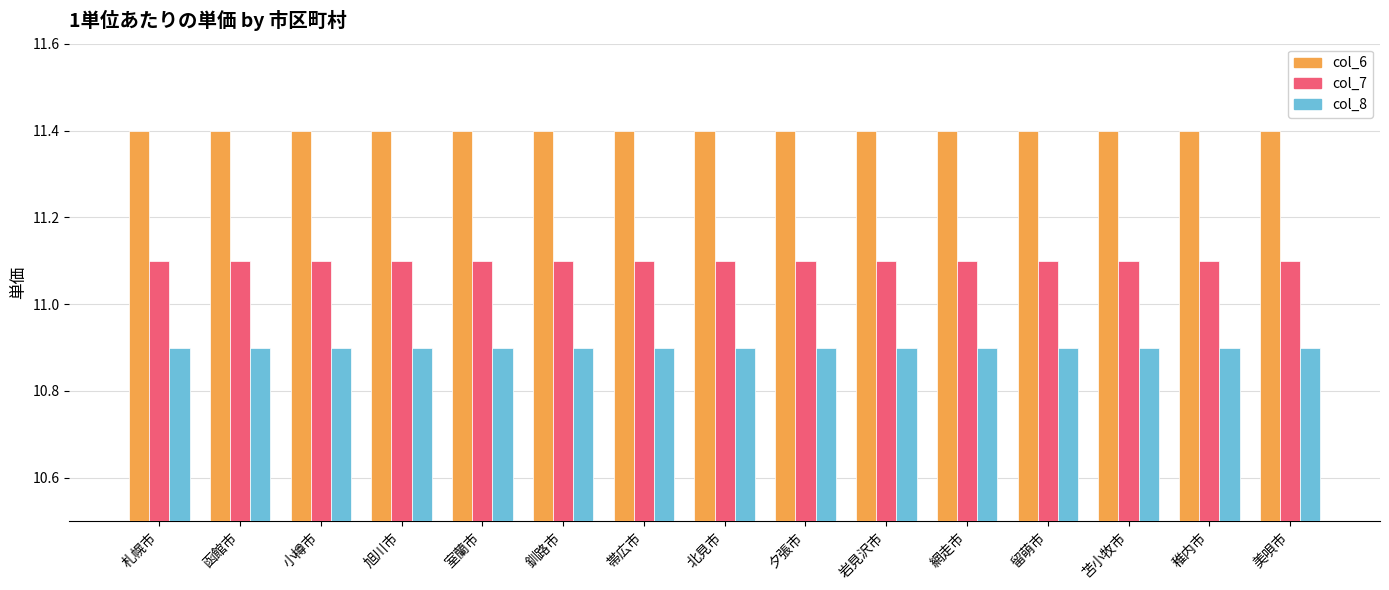

Reading left to right, transcribe all the data shown in this chart.

col_6: 11.4	11.4	11.4	11.4	11.4	11.4	11.4	11.4	11.4	11.4	11.4	11.4	11.4	11.4	11.4
col_7: 11.1	11.1	11.1	11.1	11.1	11.1	11.1	11.1	11.1	11.1	11.1	11.1	11.1	11.1	11.1
col_8: 10.9	10.9	10.9	10.9	10.9	10.9	10.9	10.9	10.9	10.9	10.9	10.9	10.9	10.9	10.9